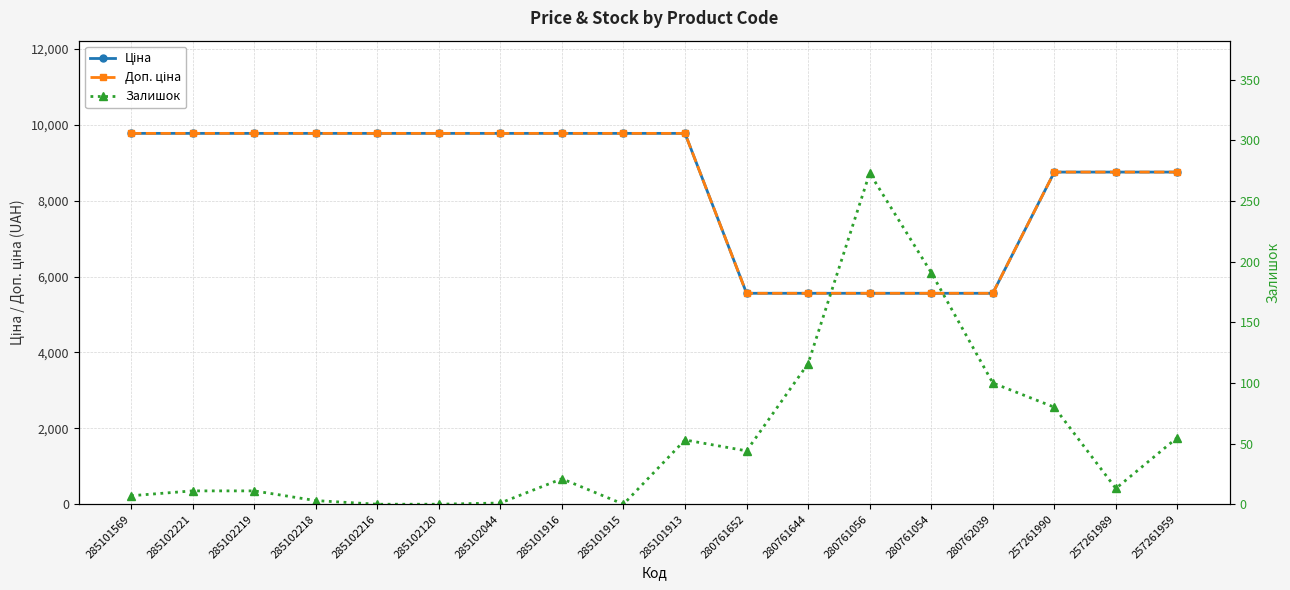

Does the chart display data point markers on the line(s)?

Yes